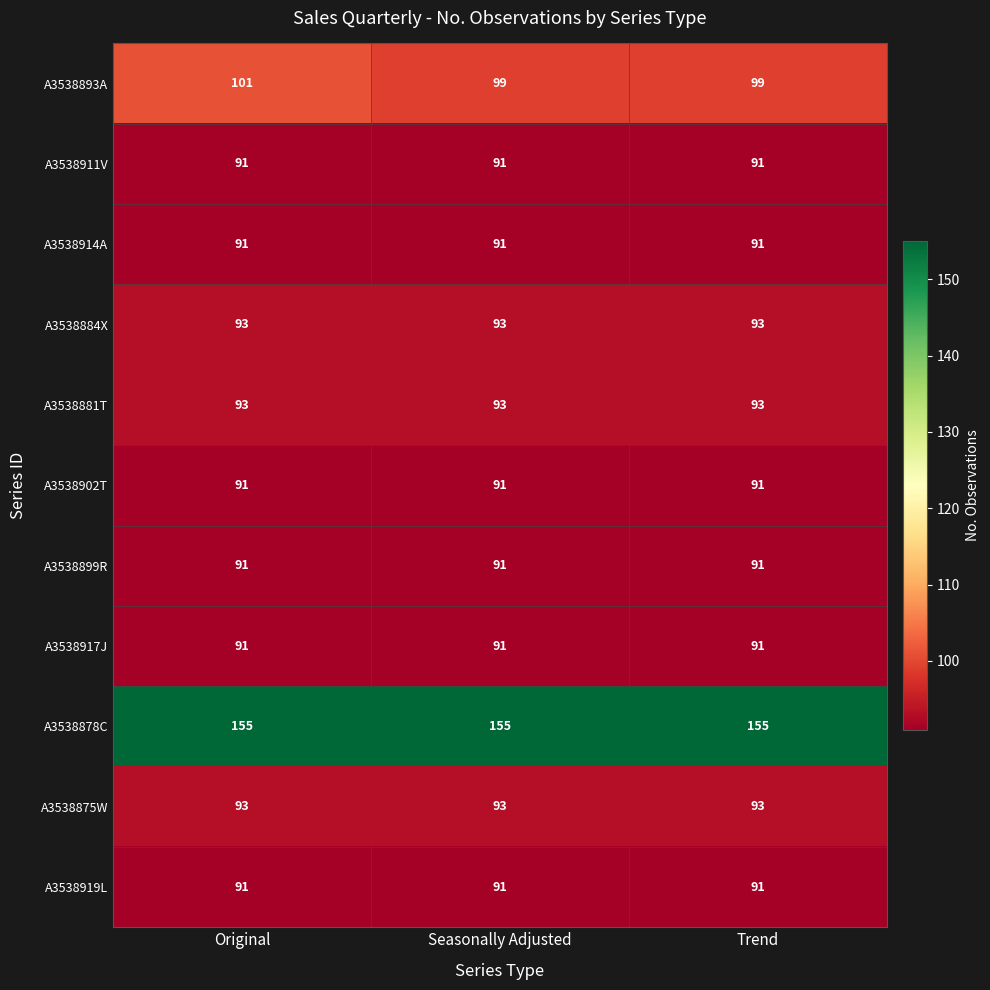

Which series has the widest spread of values?

A3538893A